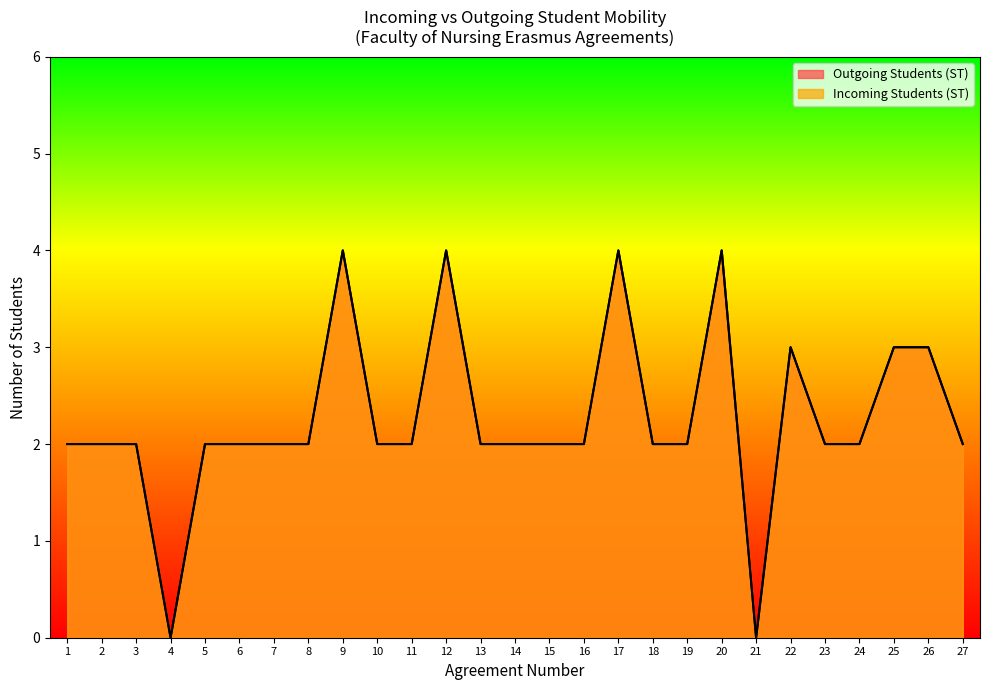

True or false: Incoming Students (ST) and Outgoing Students (ST) cross at least once.

False